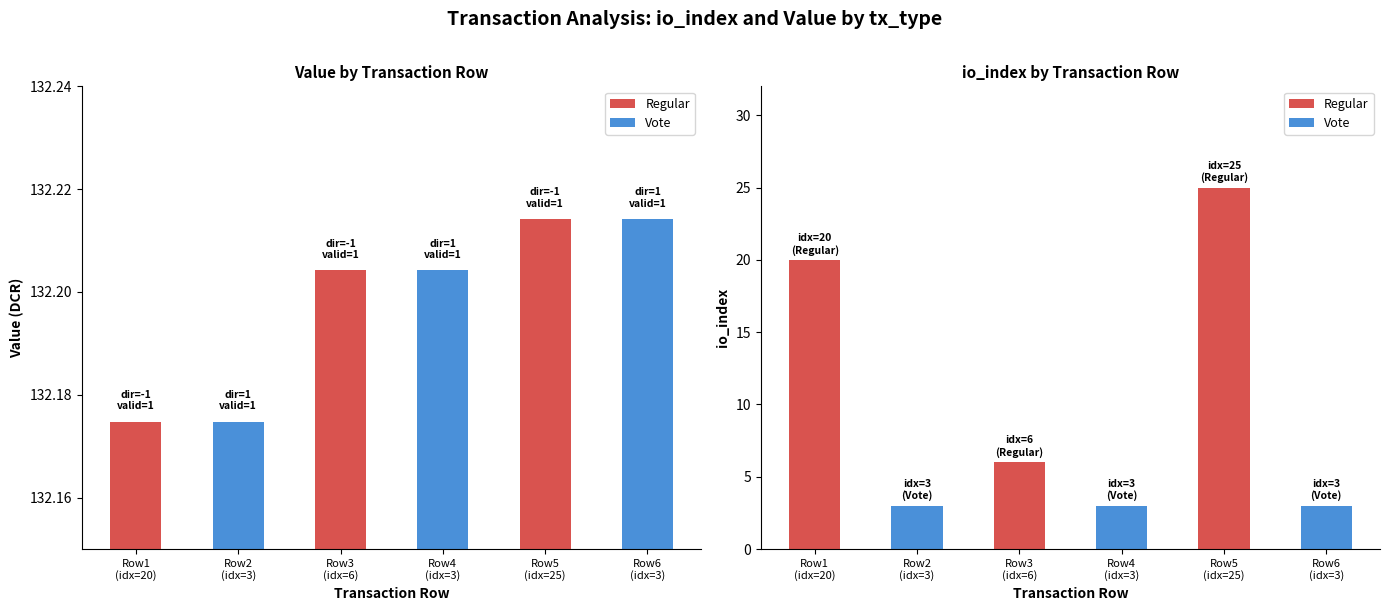

The Vote series shows 2 at Row4 (idx=3). True or false?

False